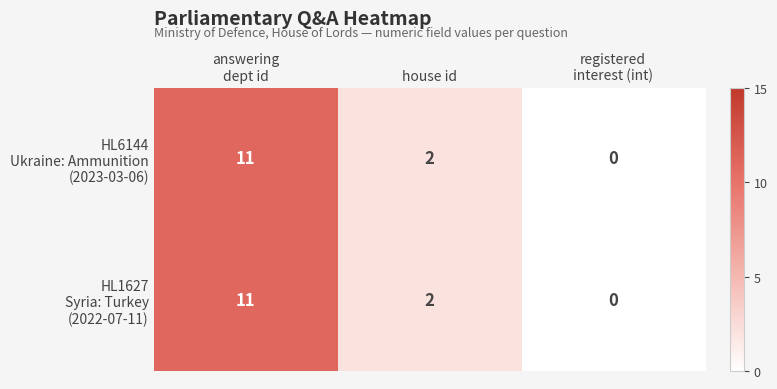

Count the number of categories in the chart.

3